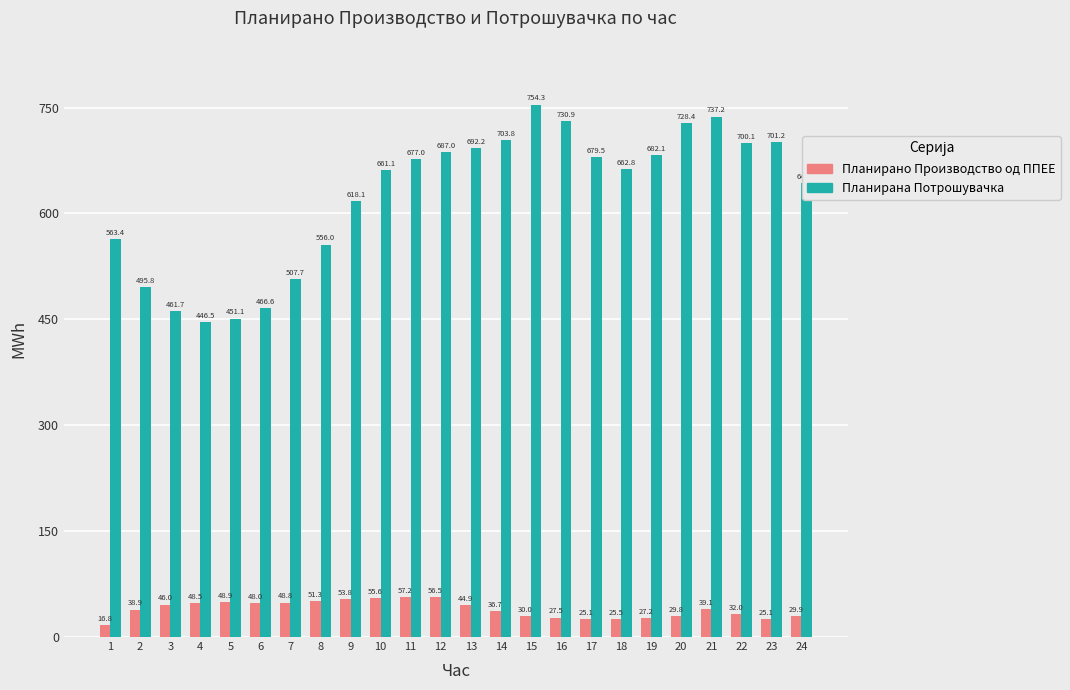

At which label is Планирана Потрошувачка closest to 600?

9